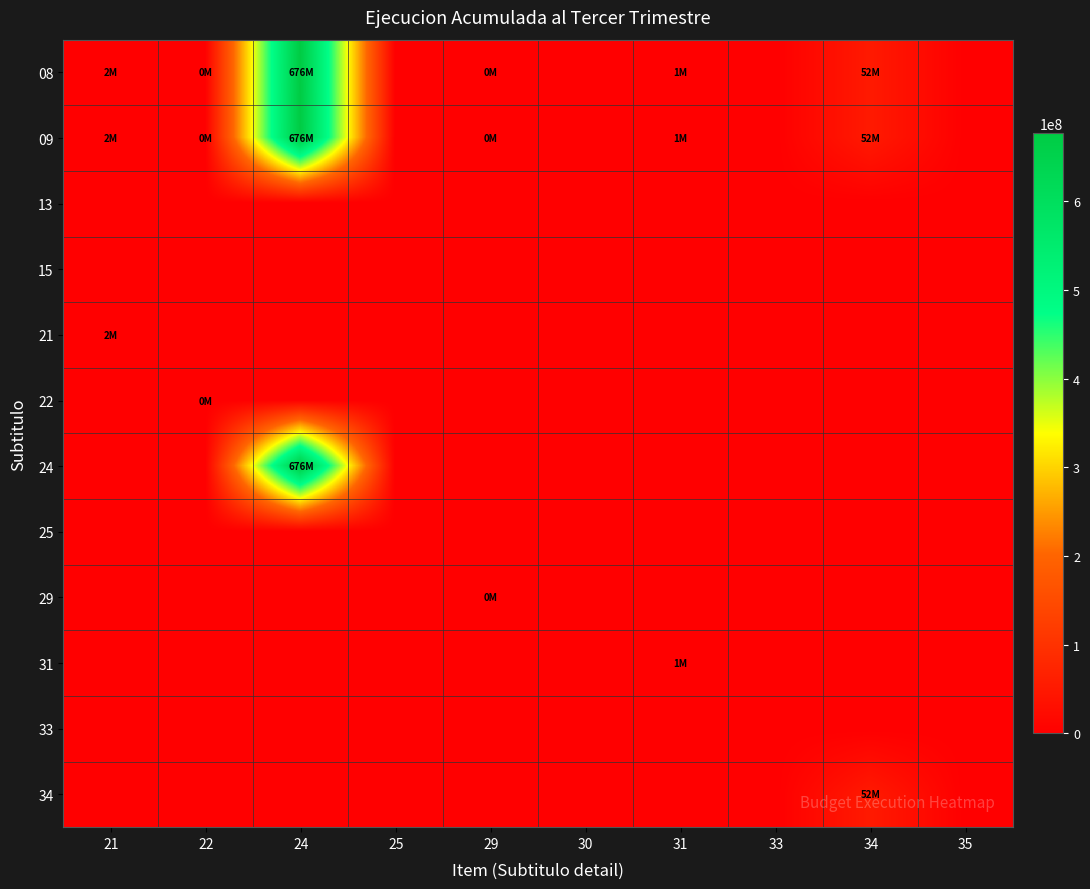

Reading right to left, transcribe all the data shown in this chart.

08: 35=0	34=52553548	33=0	31=1236218	30=0	29=35990	25=0	24=676699474	22=88074	21=2632932
09: 35=0	34=52553548	33=0	31=1236218	30=0	29=35990	25=0	24=676699474	22=88074	21=2632932
13: 35=0	34=0	33=0	31=0	30=0	29=0	25=0	24=0	22=0	21=0
15: 35=0	34=0	33=0	31=0	30=0	29=0	25=0	24=0	22=0	21=0
21: 35=0	34=0	33=0	31=0	30=0	29=0	25=0	24=0	22=0	21=2632932
22: 35=0	34=0	33=0	31=0	30=0	29=0	25=0	24=0	22=88074	21=0
24: 35=0	34=0	33=0	31=0	30=0	29=0	25=0	24=676699474	22=0	21=0
25: 35=0	34=0	33=0	31=0	30=0	29=0	25=0	24=0	22=0	21=0
29: 35=0	34=0	33=0	31=0	30=0	29=35990	25=0	24=0	22=0	21=0
31: 35=0	34=0	33=0	31=1236218	30=0	29=0	25=0	24=0	22=0	21=0
33: 35=0	34=0	33=0	31=0	30=0	29=0	25=0	24=0	22=0	21=0
34: 35=0	34=52553548	33=0	31=0	30=0	29=0	25=0	24=0	22=0	21=0